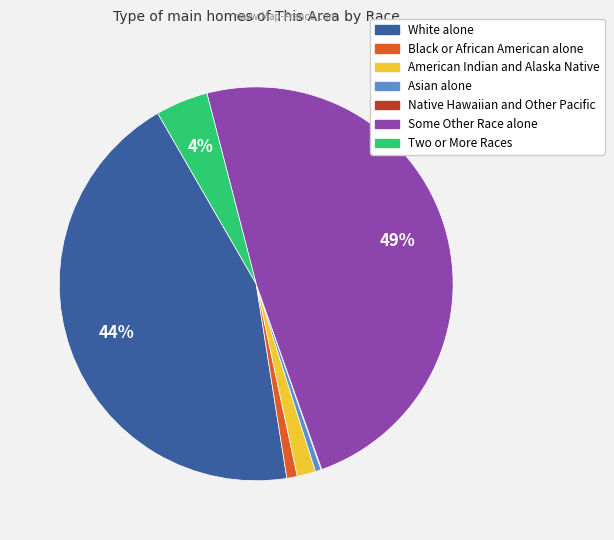

To the nearest percent, what percentage of the pie is Black or African American alone?

1%